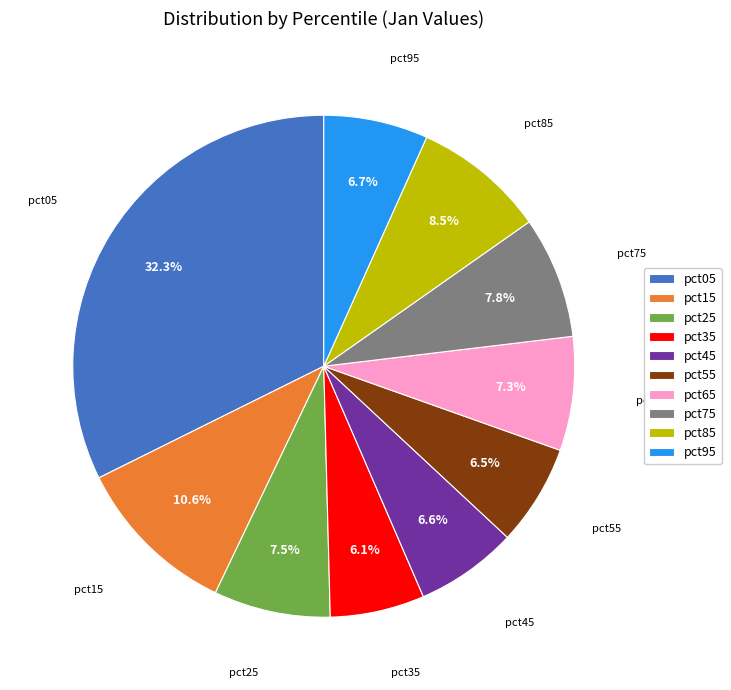

What is the ratio of the value at pct85 to the value at pct15?

0.8